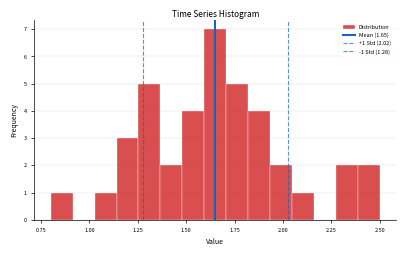

Around what value on the x-axis is the tallest bar? Give the approximate position of its centre, as read against the axis.

1.65